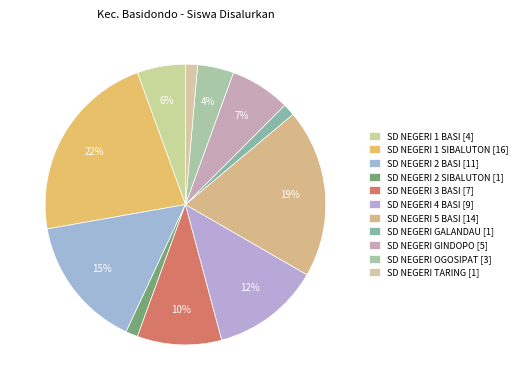

Count the number of slices in the pie.

11